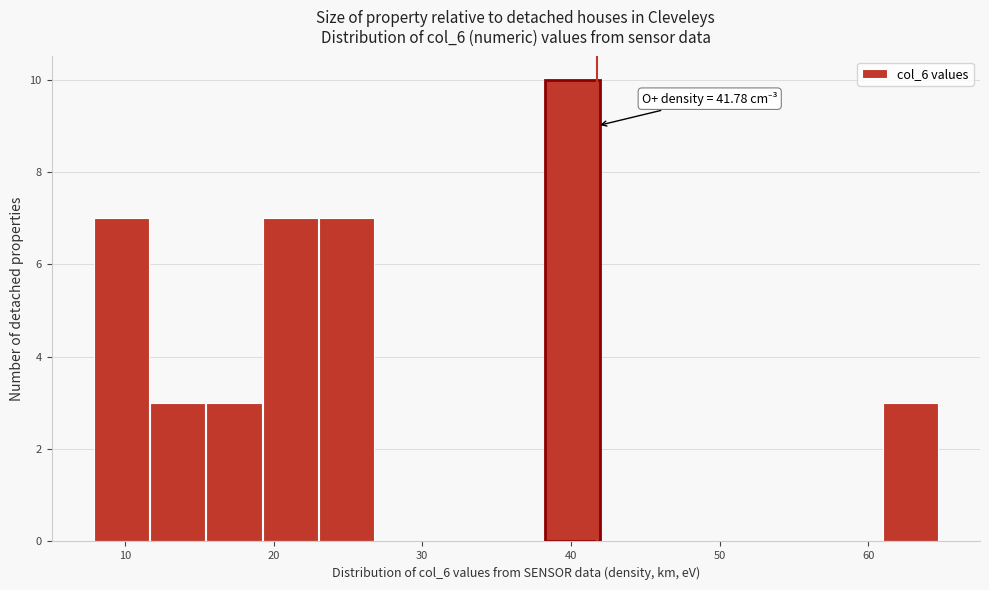

Around what value on the x-axis is the tallest bar? Give the approximate position of its centre, as read against the axis.

40